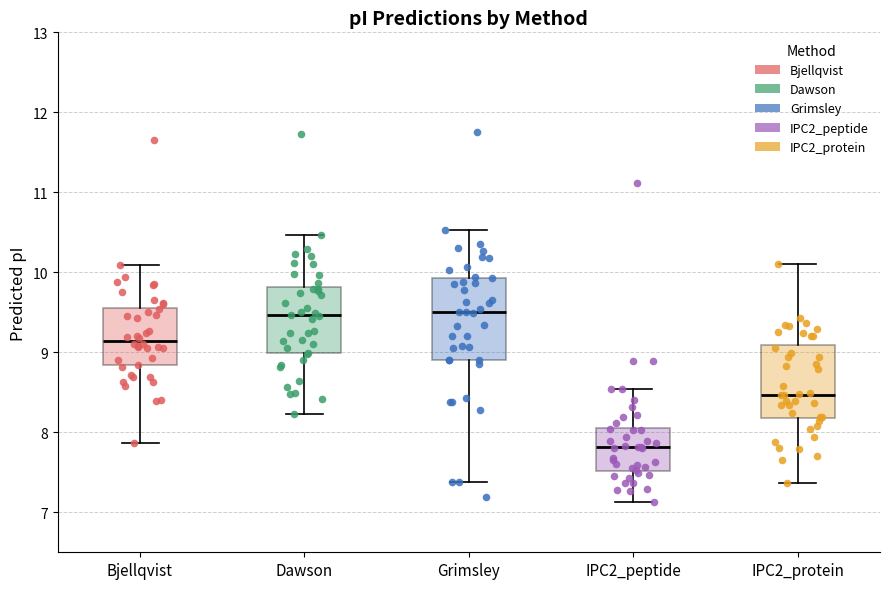

Reading left to right, read every box against the y-axis: the position of its median line, the range the box covers, and the ends of its whiskers. The values are not printed on the chart, so give them approximately, as read against the axis.

Bjellqvist: median 9.1, box 8.8 to 9.6, whiskers 7.9 to 10.1
Dawson: median 9.5, box 9.0 to 9.8, whiskers 8.2 to 10.5
Grimsley: median 9.5, box 8.9 to 9.9, whiskers 7.4 to 10.5
IPC2_peptide: median 7.8, box 7.5 to 8.1, whiskers 7.1 to 8.5
IPC2_protein: median 8.5, box 8.2 to 9.1, whiskers 7.4 to 10.1